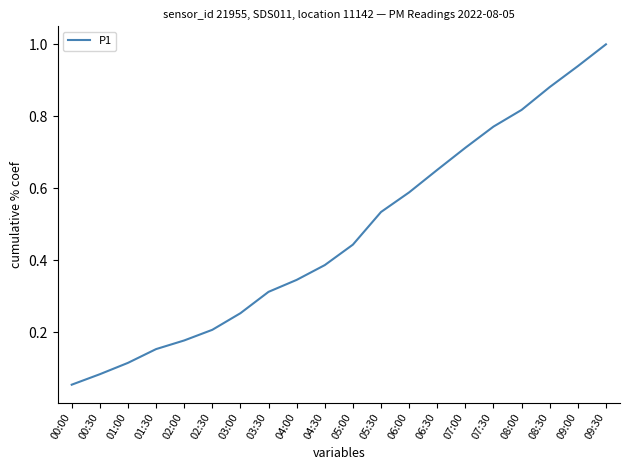

List the labels in order of value, smallest first.

00:00, 00:30, 01:00, 01:30, 02:00, 02:30, 03:00, 03:30, 04:00, 04:30, 05:00, 05:30, 06:00, 06:30, 07:00, 07:30, 08:00, 08:30, 09:00, 09:30